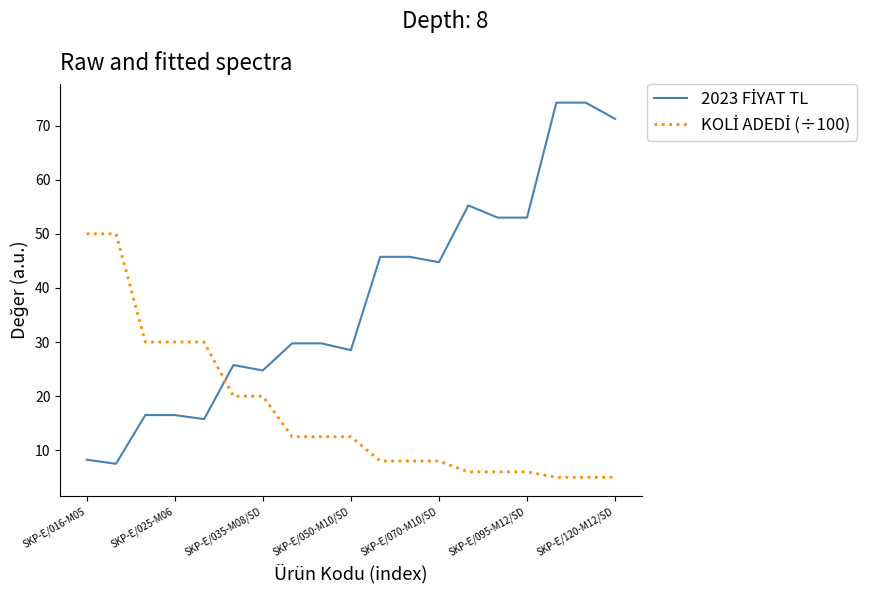

How many lines are shown in the chart?

2